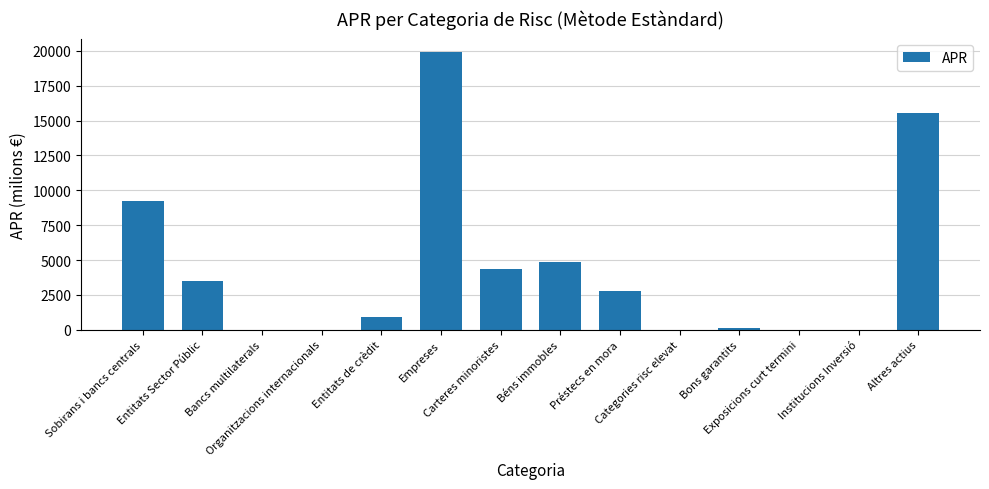

How many data points does each series have?

14